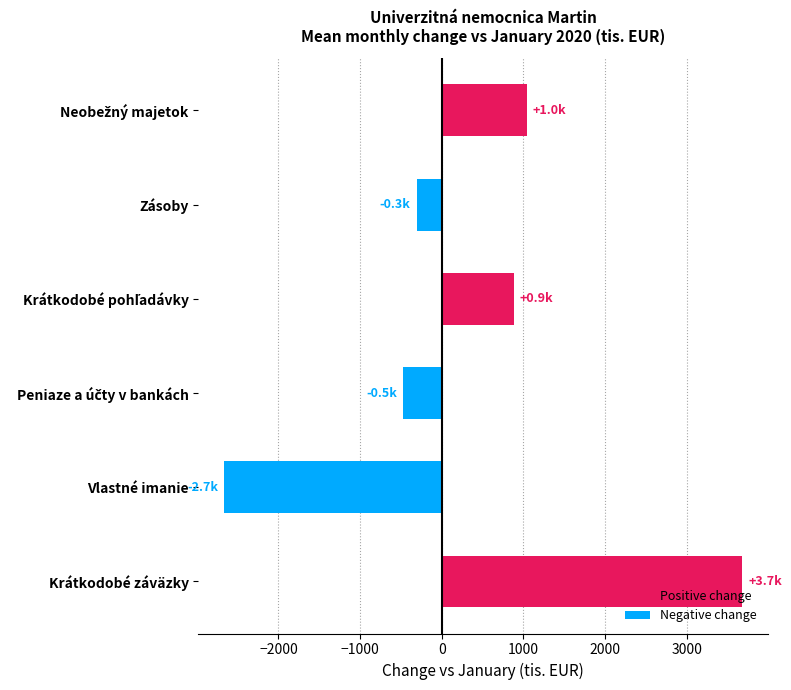

What is the change in value from Zásoby to Krátkodobé záväzky?

+3982.5